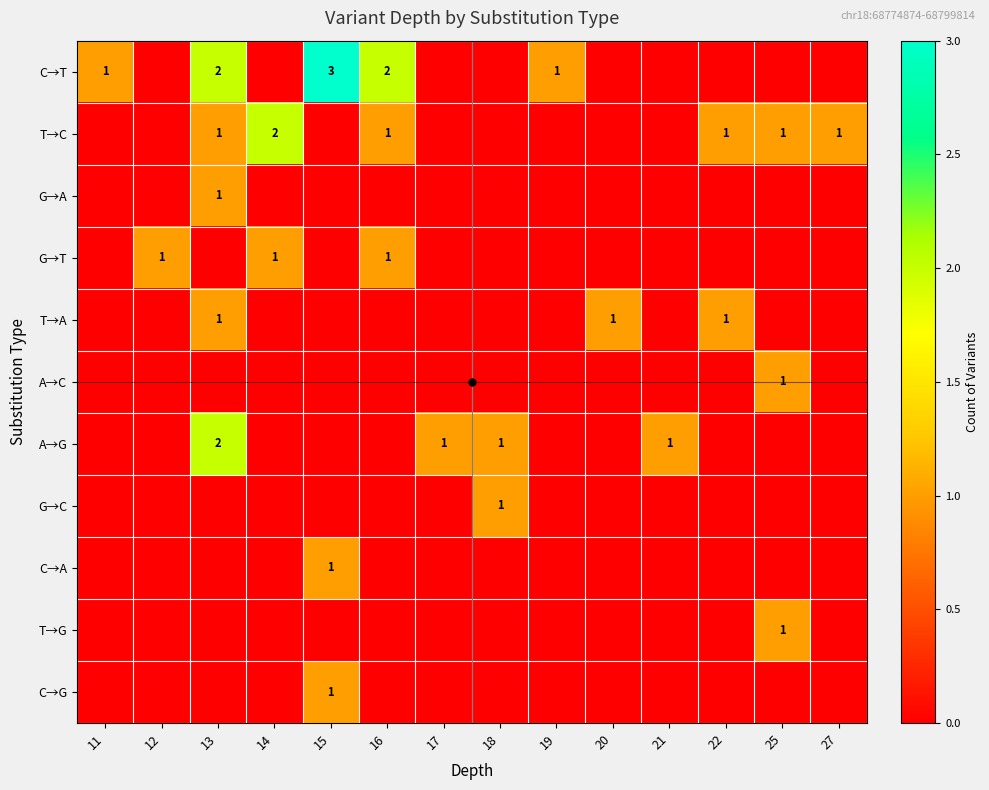

The value of A→C at 25 is 1. True or false?

True